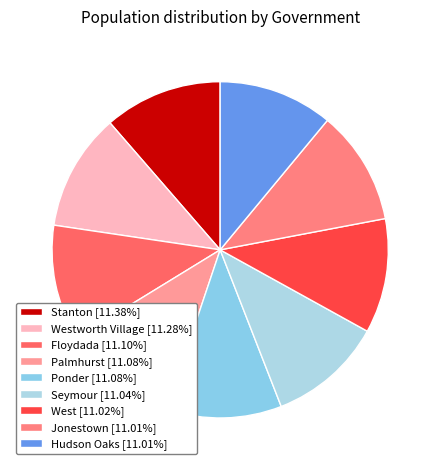

Count the number of slices in the pie.

9